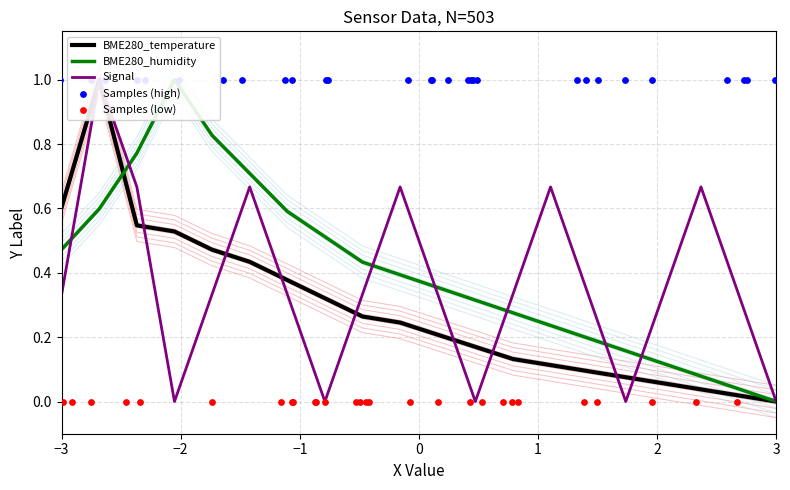

Which series contains the lowest Y value?

BME280_temperature